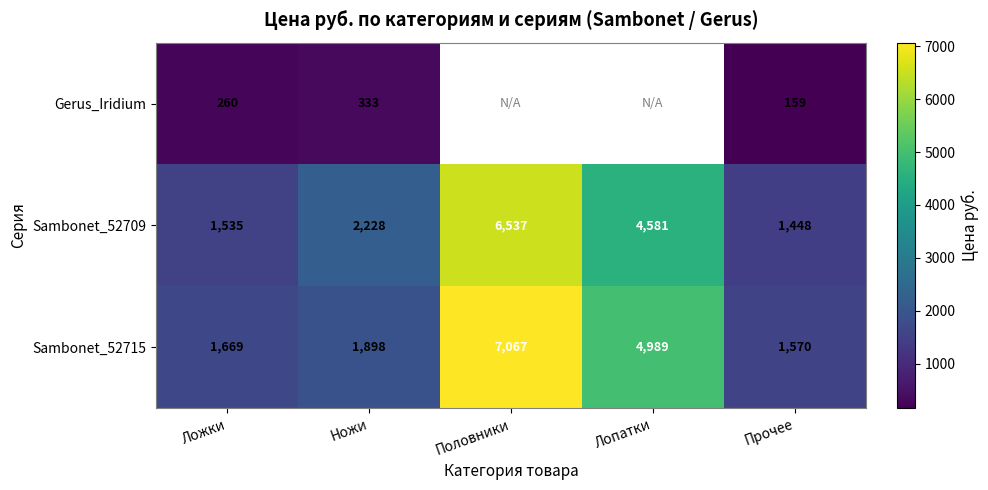

At which label does Sambonet_52709 reach its peak?

Половники